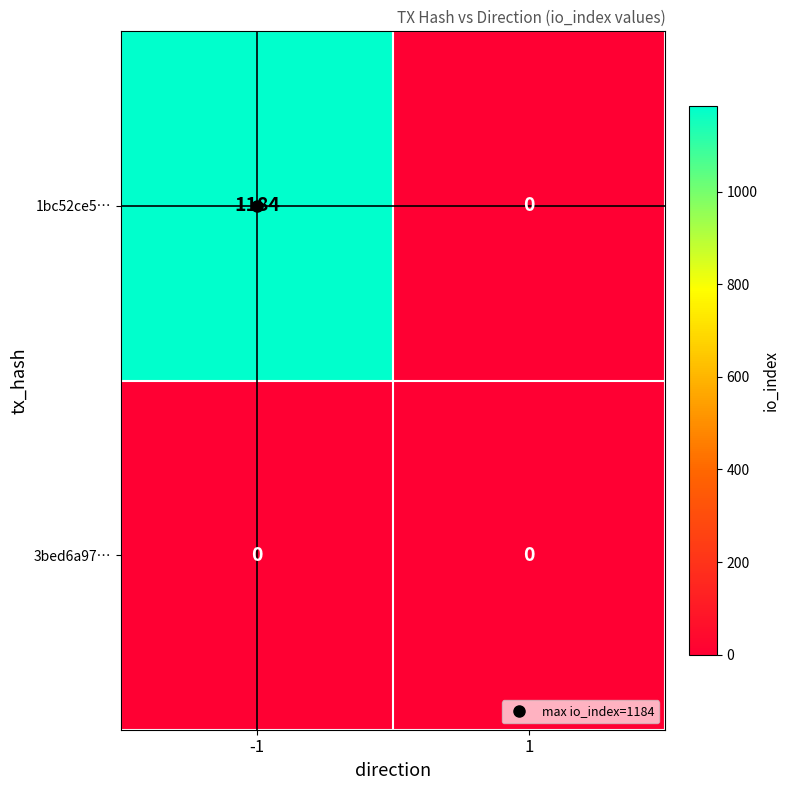

What is the average value of the 1bc52ce5… series?

592